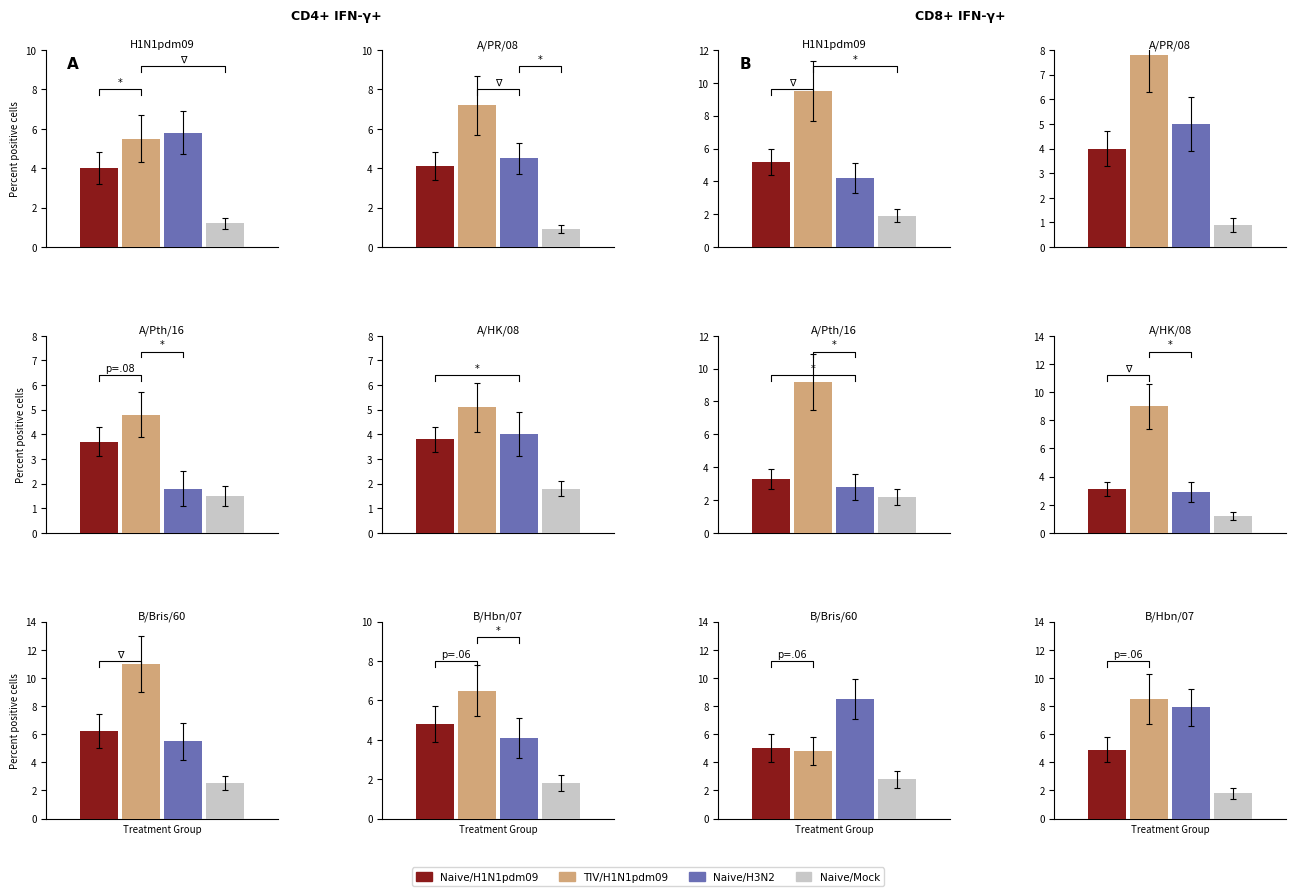

How many bars are there in each group?

4